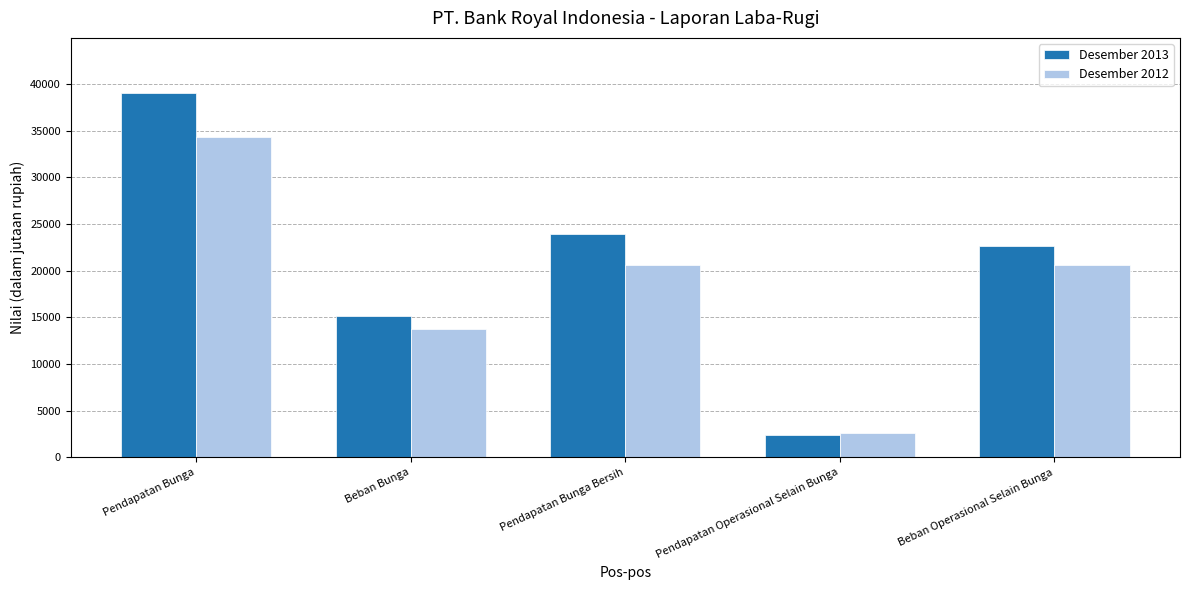

What are all the series names shown in the legend?

Desember 2013, Desember 2012